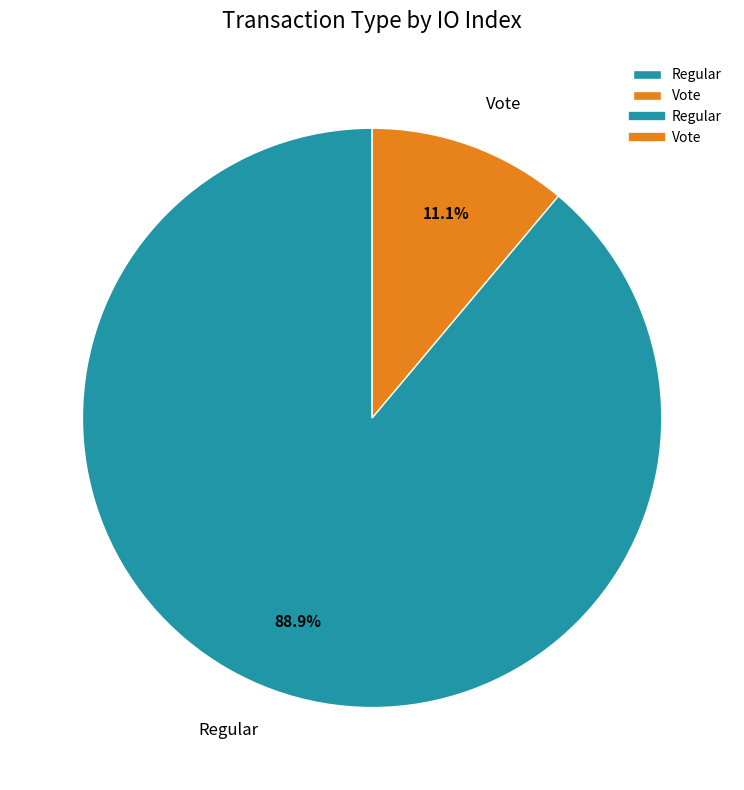

What is the smallest slice in the pie chart?

Vote